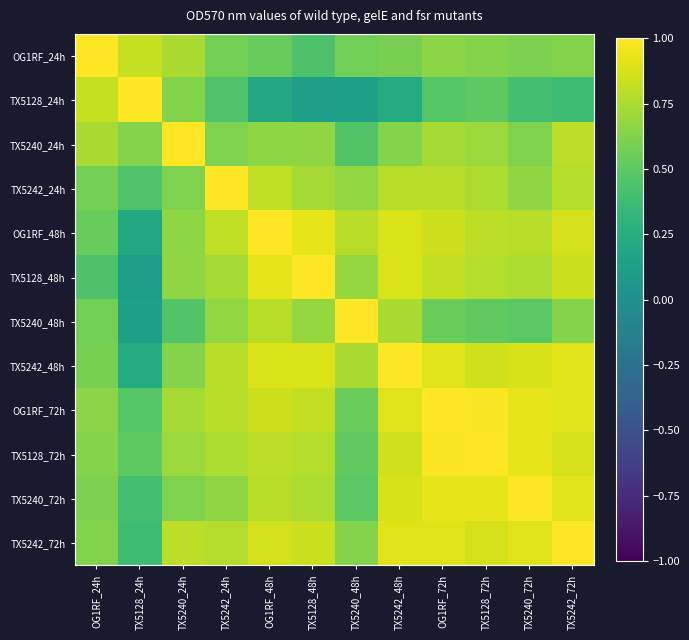

Reading left to right, what are all the values shown in this chart?

OG1RF_24h: OG1RF_24h=1.0	TX5128_24h=0.8	TX5240_24h=0.7	TX5242_24h=0.6	OG1RF_48h=0.5	TX5128_48h=0.4	TX5240_48h=0.6	TX5242_48h=0.6	OG1RF_72h=0.6	TX5128_72h=0.6	TX5240_72h=0.6	TX5242_72h=0.6
TX5128_24h: OG1RF_24h=0.8	TX5128_24h=1.0	TX5240_24h=0.6	TX5242_24h=0.5	OG1RF_48h=0.2	TX5128_48h=0.1	TX5240_48h=0.1	TX5242_48h=0.2	OG1RF_72h=0.5	TX5128_72h=0.5	TX5240_72h=0.4	TX5242_72h=0.4
TX5240_24h: OG1RF_24h=0.7	TX5128_24h=0.6	TX5240_24h=1.0	TX5242_24h=0.6	OG1RF_48h=0.7	TX5128_48h=0.7	TX5240_48h=0.5	TX5242_48h=0.6	OG1RF_72h=0.7	TX5128_72h=0.7	TX5240_72h=0.6	TX5242_72h=0.8
TX5242_24h: OG1RF_24h=0.6	TX5128_24h=0.5	TX5240_24h=0.6	TX5242_24h=1.0	OG1RF_48h=0.8	TX5128_48h=0.7	TX5240_48h=0.7	TX5242_48h=0.8	OG1RF_72h=0.8	TX5128_72h=0.8	TX5240_72h=0.7	TX5242_72h=0.8
OG1RF_48h: OG1RF_24h=0.5	TX5128_24h=0.2	TX5240_24h=0.7	TX5242_24h=0.8	OG1RF_48h=1.0	TX5128_48h=0.9	TX5240_48h=0.8	TX5242_48h=0.9	OG1RF_72h=0.8	TX5128_72h=0.8	TX5240_72h=0.8	TX5242_72h=0.9
TX5128_48h: OG1RF_24h=0.4	TX5128_24h=0.1	TX5240_24h=0.7	TX5242_24h=0.7	OG1RF_48h=0.9	TX5128_48h=1.0	TX5240_48h=0.7	TX5242_48h=0.9	OG1RF_72h=0.8	TX5128_72h=0.8	TX5240_72h=0.8	TX5242_72h=0.8
TX5240_48h: OG1RF_24h=0.6	TX5128_24h=0.1	TX5240_24h=0.5	TX5242_24h=0.7	OG1RF_48h=0.8	TX5128_48h=0.7	TX5240_48h=1.0	TX5242_48h=0.7	OG1RF_72h=0.6	TX5128_72h=0.5	TX5240_72h=0.5	TX5242_72h=0.6
TX5242_48h: OG1RF_24h=0.6	TX5128_24h=0.2	TX5240_24h=0.6	TX5242_24h=0.8	OG1RF_48h=0.9	TX5128_48h=0.9	TX5240_48h=0.7	TX5242_48h=1.0	OG1RF_72h=0.9	TX5128_72h=0.9	TX5240_72h=0.9	TX5242_72h=0.9
OG1RF_72h: OG1RF_24h=0.6	TX5128_24h=0.5	TX5240_24h=0.7	TX5242_24h=0.8	OG1RF_48h=0.8	TX5128_48h=0.8	TX5240_48h=0.6	TX5242_48h=0.9	OG1RF_72h=1.0	TX5128_72h=1.0	TX5240_72h=0.9	TX5242_72h=0.9
TX5128_72h: OG1RF_24h=0.6	TX5128_24h=0.5	TX5240_24h=0.7	TX5242_24h=0.8	OG1RF_48h=0.8	TX5128_48h=0.8	TX5240_48h=0.5	TX5242_48h=0.9	OG1RF_72h=1.0	TX5128_72h=1.0	TX5240_72h=0.9	TX5242_72h=0.9
TX5240_72h: OG1RF_24h=0.6	TX5128_24h=0.4	TX5240_24h=0.6	TX5242_24h=0.7	OG1RF_48h=0.8	TX5128_48h=0.8	TX5240_48h=0.5	TX5242_48h=0.9	OG1RF_72h=0.9	TX5128_72h=0.9	TX5240_72h=1.0	TX5242_72h=0.9
TX5242_72h: OG1RF_24h=0.6	TX5128_24h=0.4	TX5240_24h=0.8	TX5242_24h=0.8	OG1RF_48h=0.9	TX5128_48h=0.8	TX5240_48h=0.6	TX5242_48h=0.9	OG1RF_72h=0.9	TX5128_72h=0.9	TX5240_72h=0.9	TX5242_72h=1.0